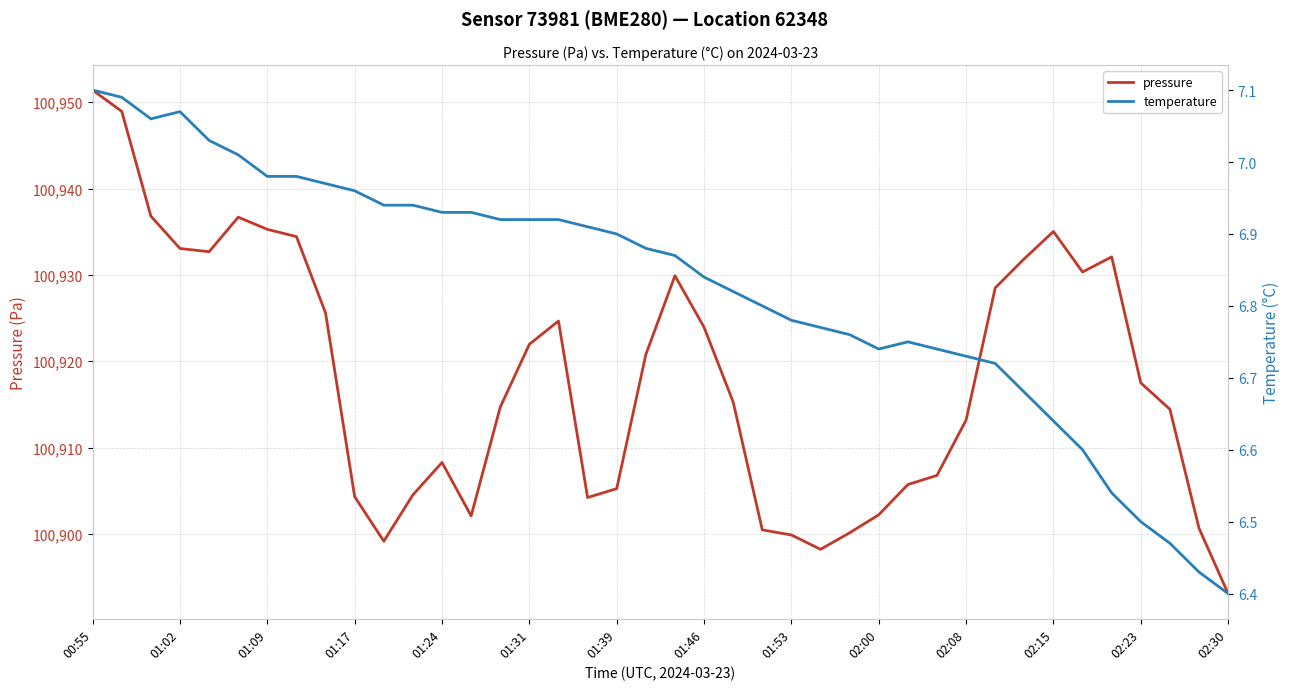

The value of pressure at 02:30 is 31773.2. True or false?

False